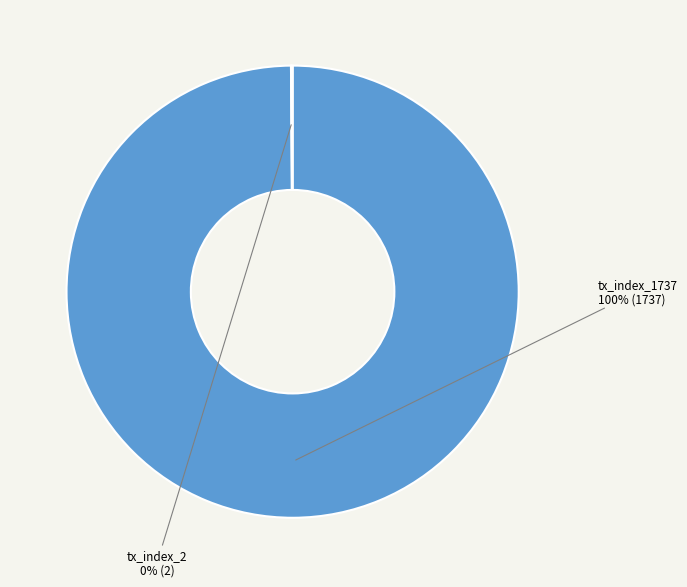

To the nearest percent, what percentage of the pie is tx_index_1737?

100%